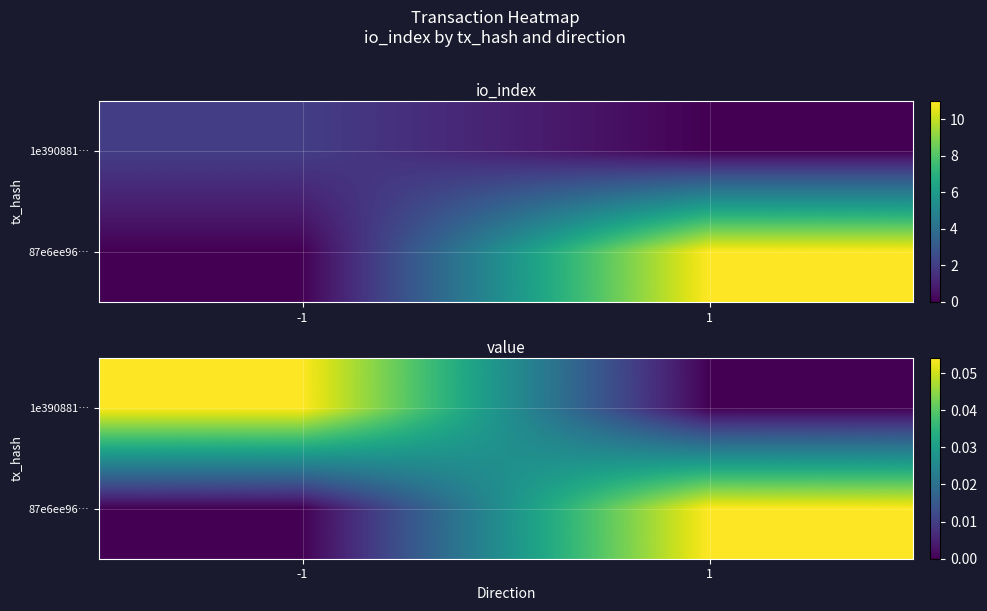

How many distinct data groups are displayed?

2